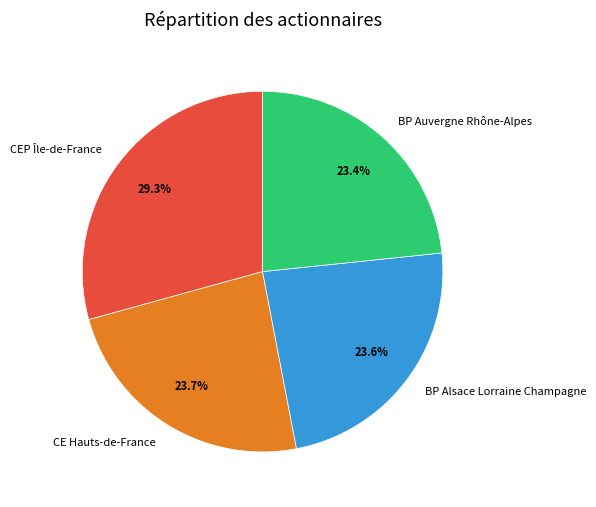

Is it true that BP Auvergne Rhône-Alpes is 23% of the pie?

True